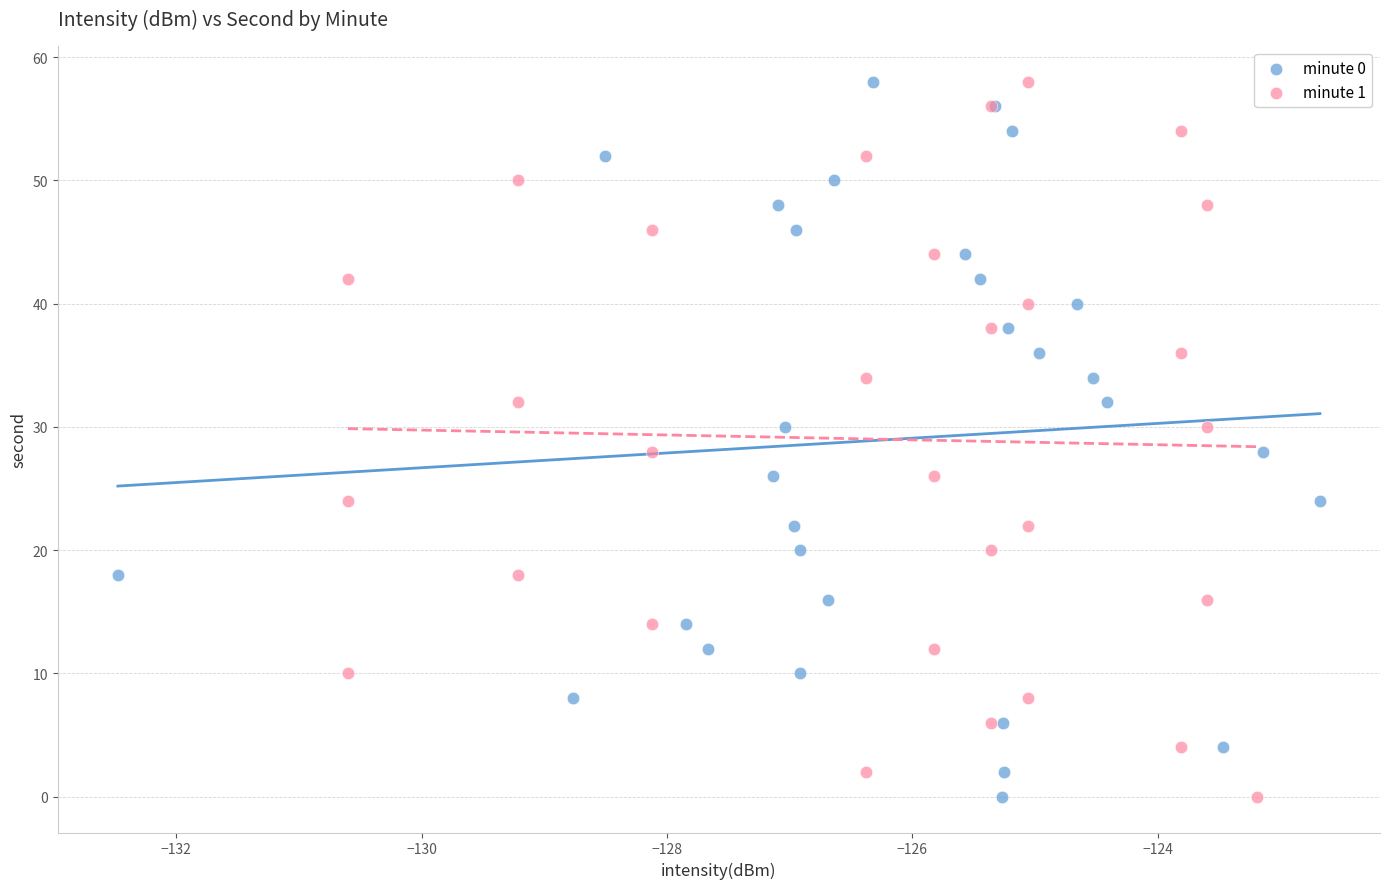

What are all the series names shown in the legend?

minute 0, minute 1